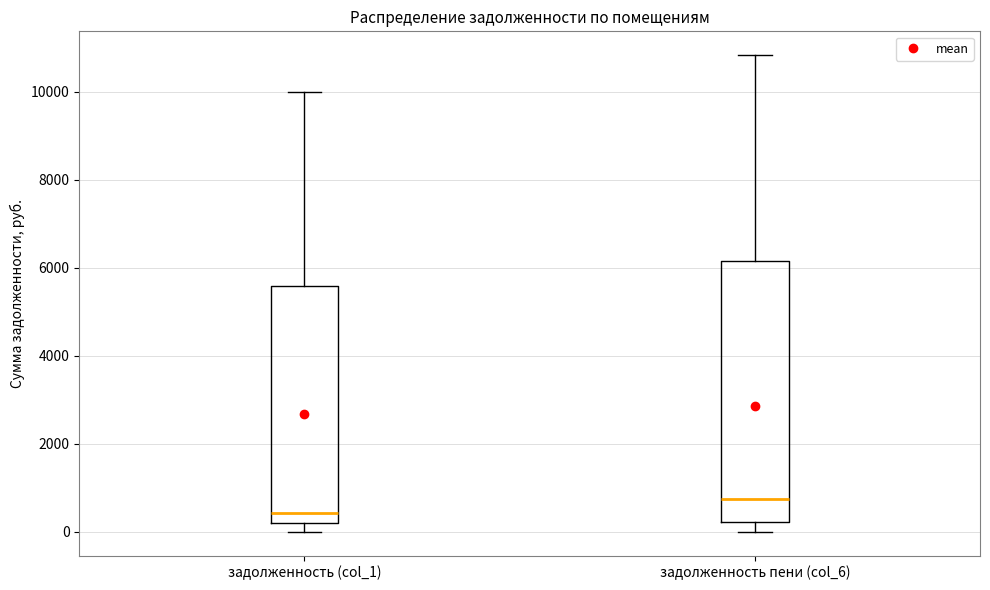

Which box has the highest median line?

задолженность пени (col_6)